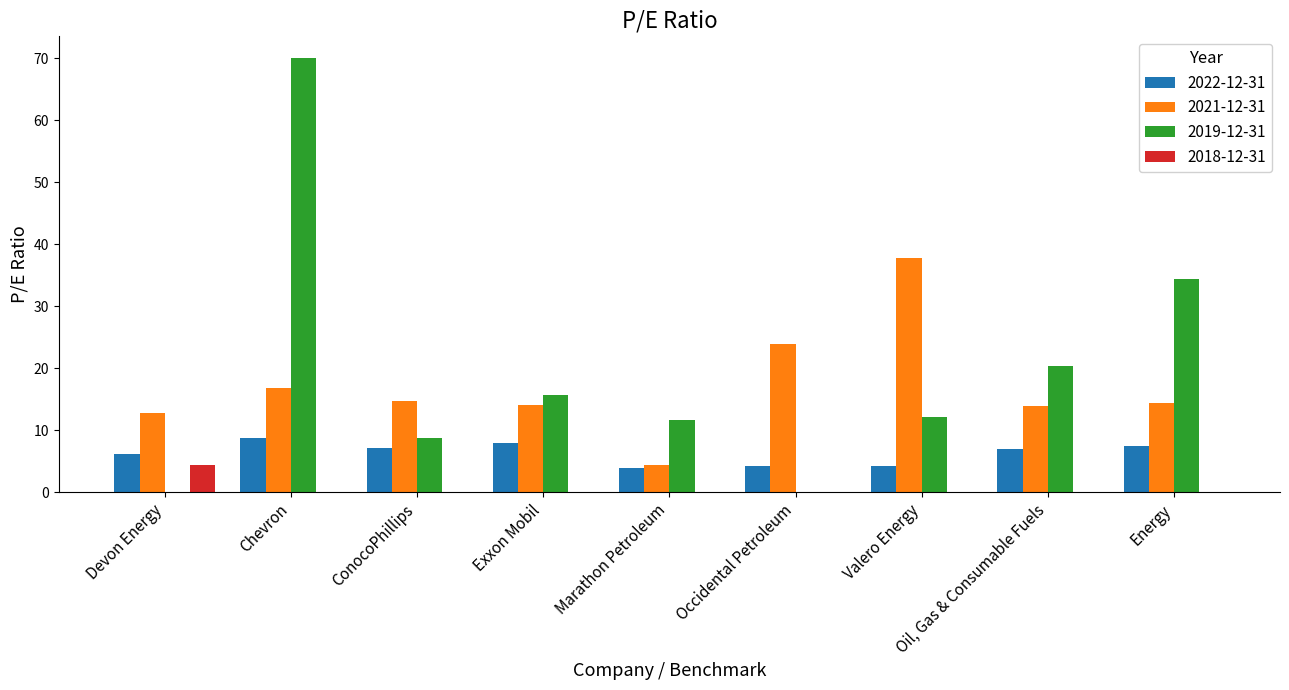

What is the spread (max minus min) of values at Exxon Mobil?

15.6